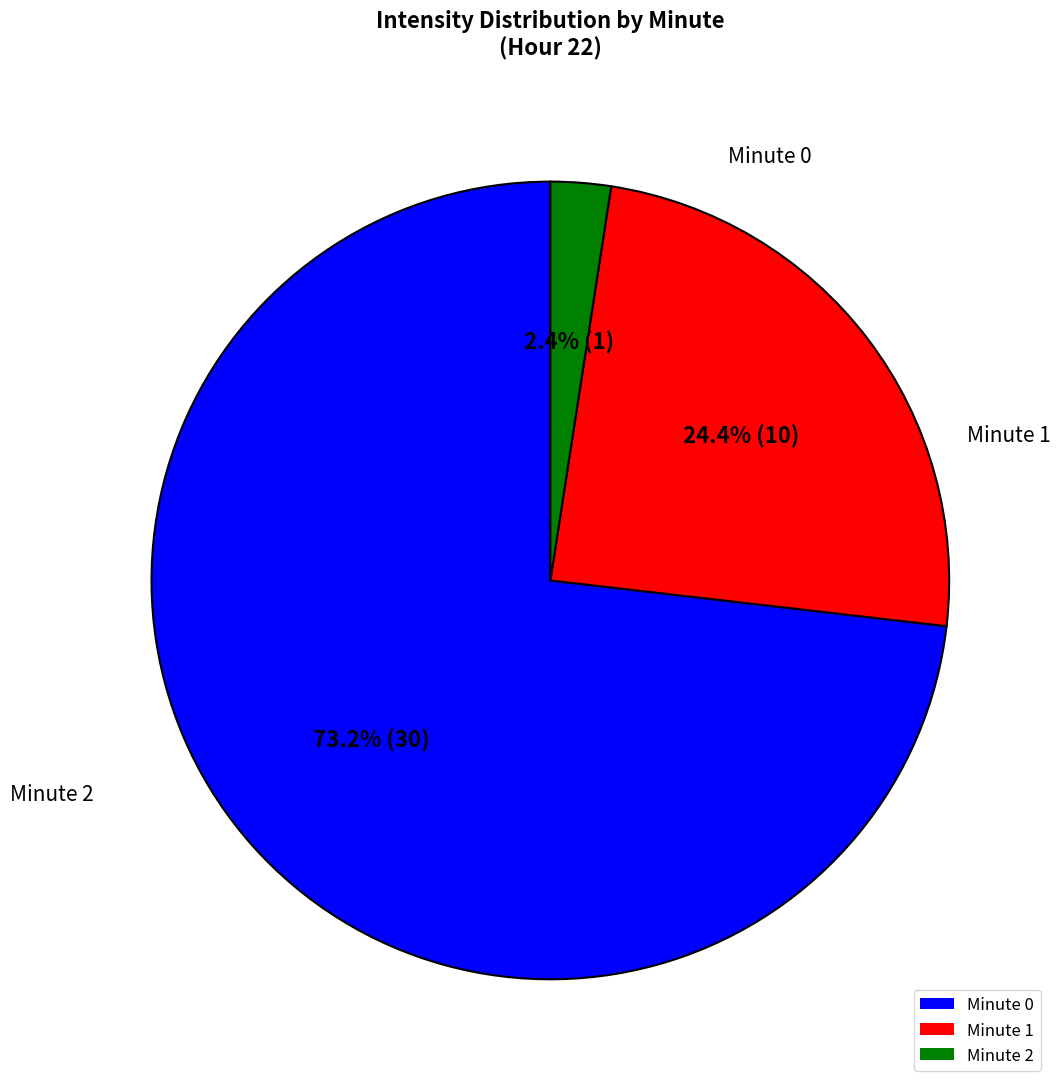

To the nearest percent, what is the average slice percentage?

33%